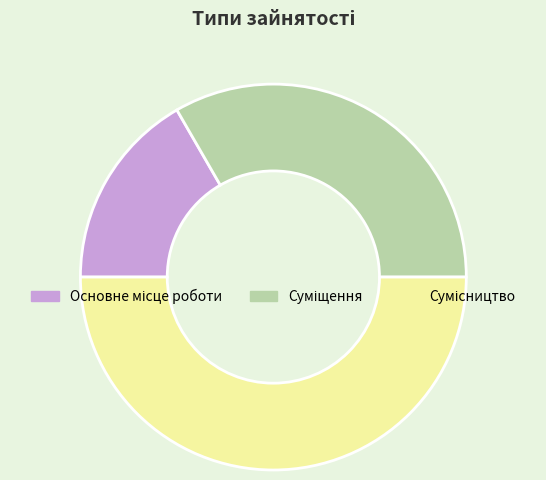

Is there any slice that represents more than half of the pie?

No